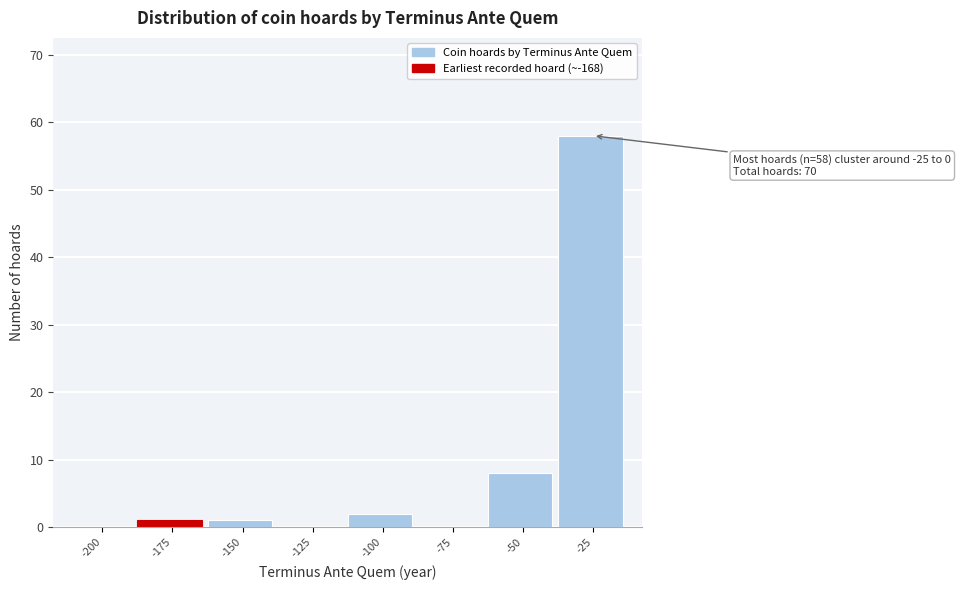

Reading left to right, transcribe all the data shown in this chart.

-200=0	-175=1	-150=1	-125=0	-100=2	-75=0	-50=8	-25=58